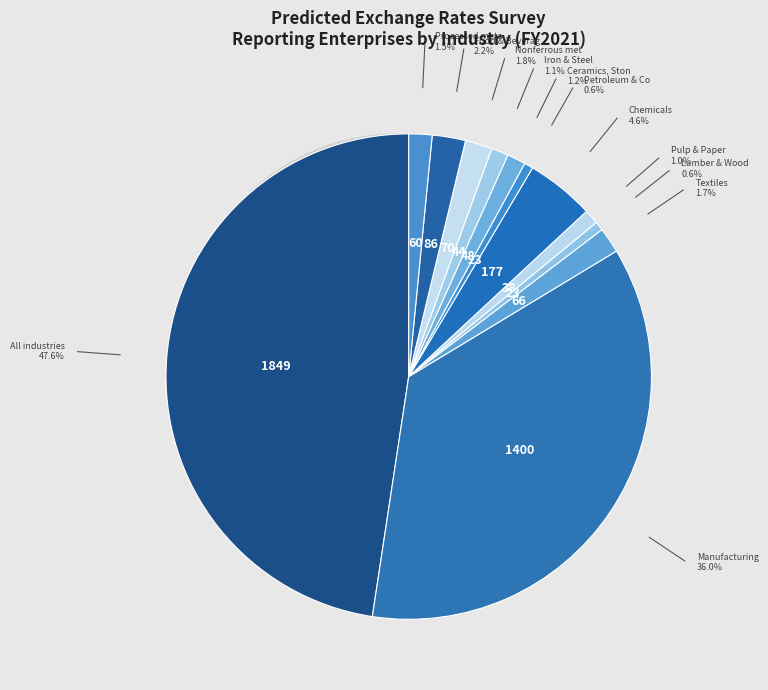

Is there any slice that represents more than half of the pie?

No